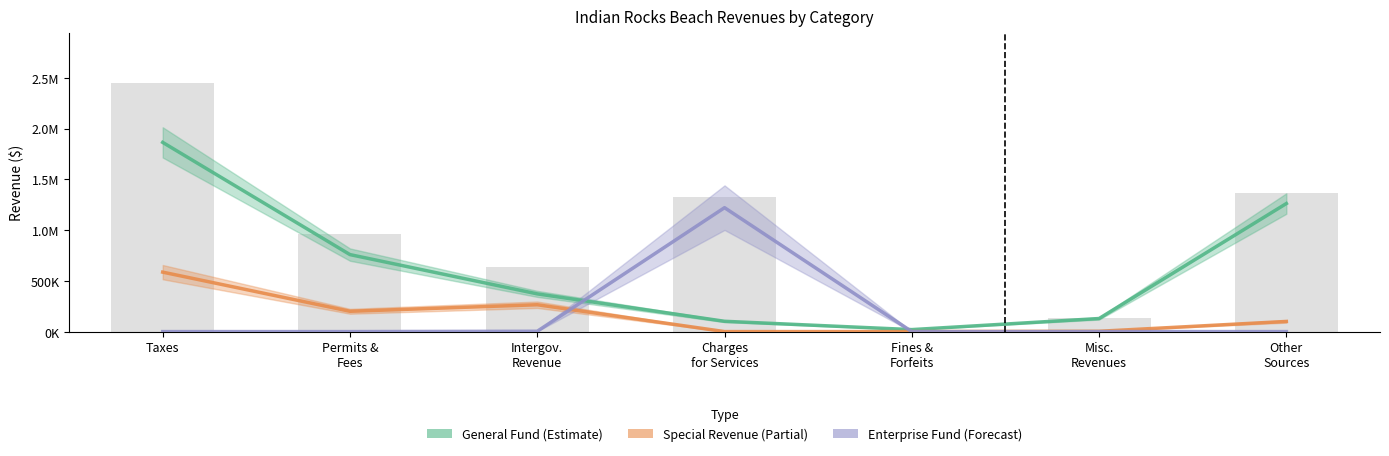

Is the value of Special Revenue Fund at Permits &
Fees greater than the value of General Fund at Permits &
Fees?

No